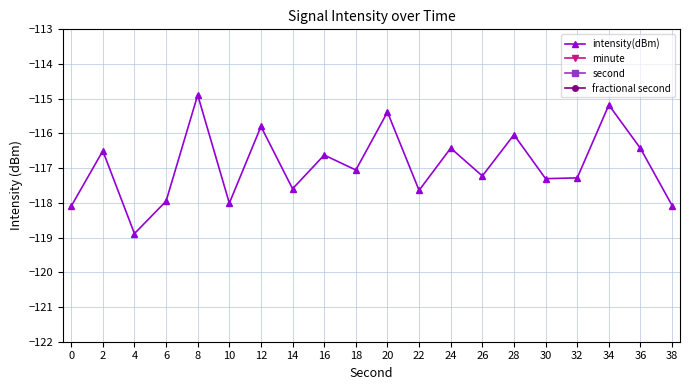

Which category has the lowest value in the intensity(dBm) series?

4